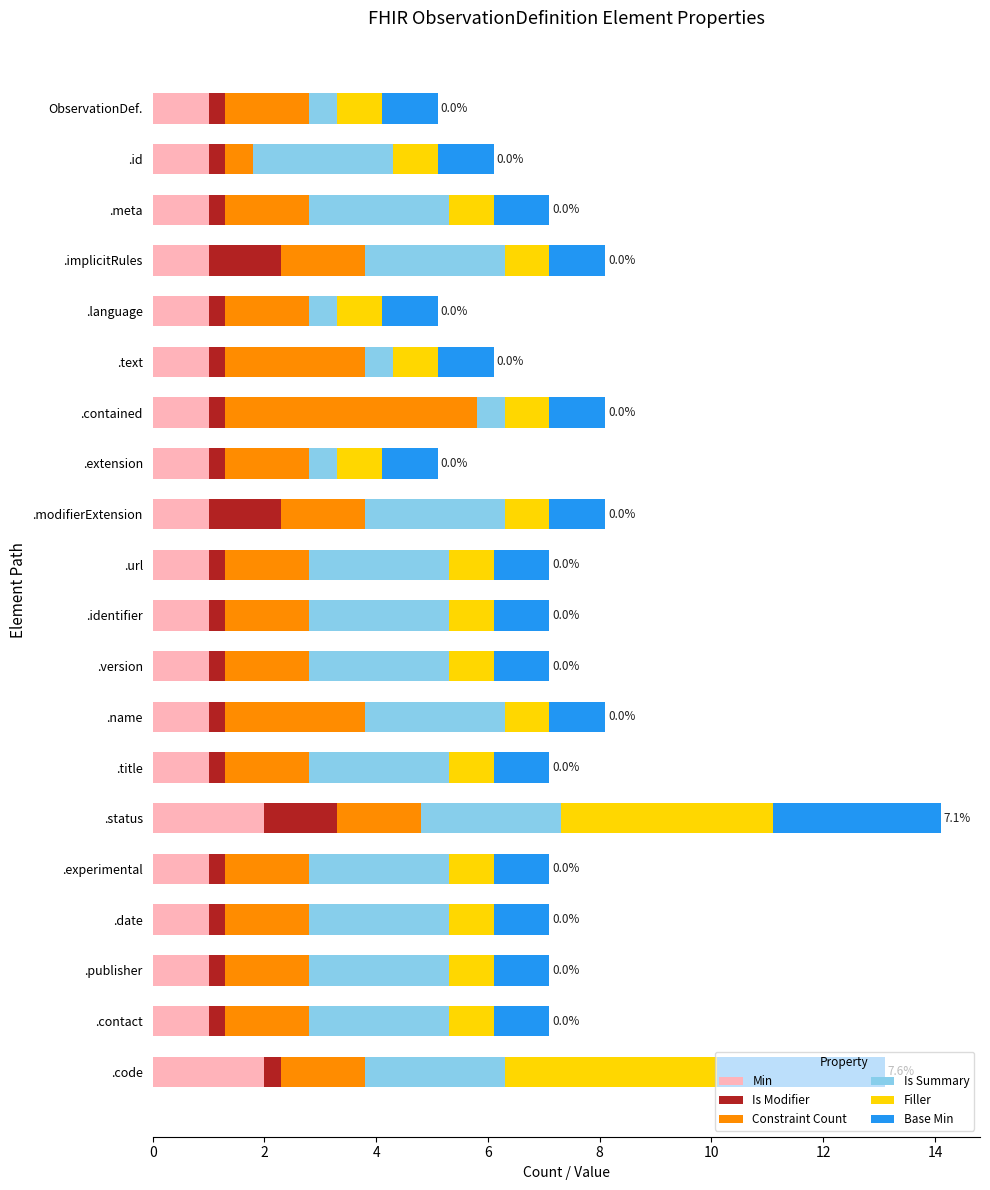

What is the minimum value for Min?

1.0